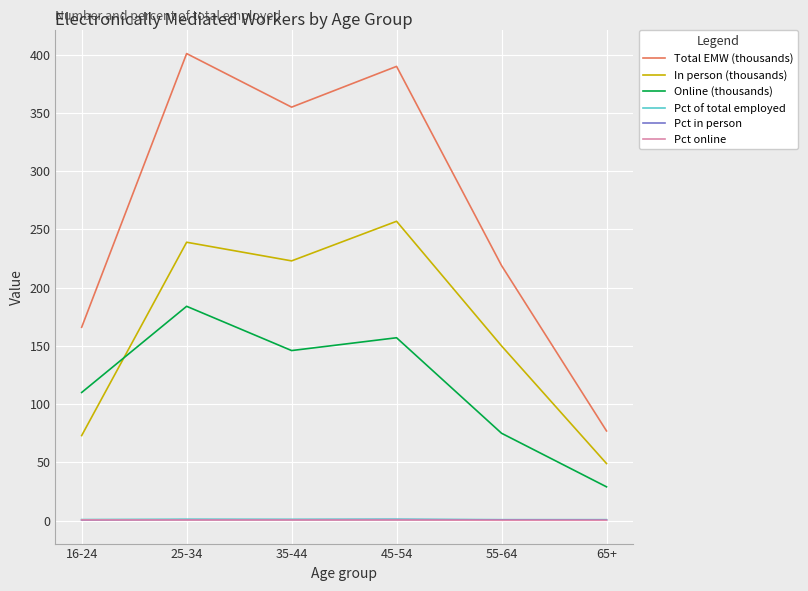

Rank the categories by In person (thousands) value from highest to lowest.

45-54, 25-34, 35-44, 55-64, 16-24, 65+